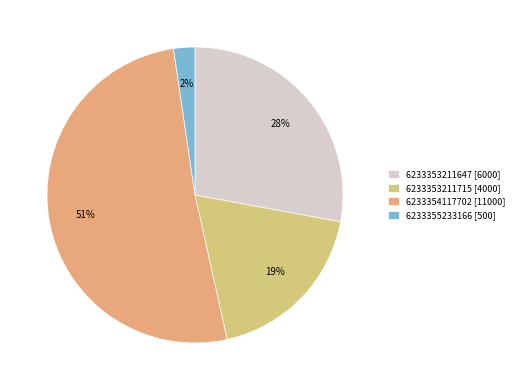

How many slices are in this pie chart?

4